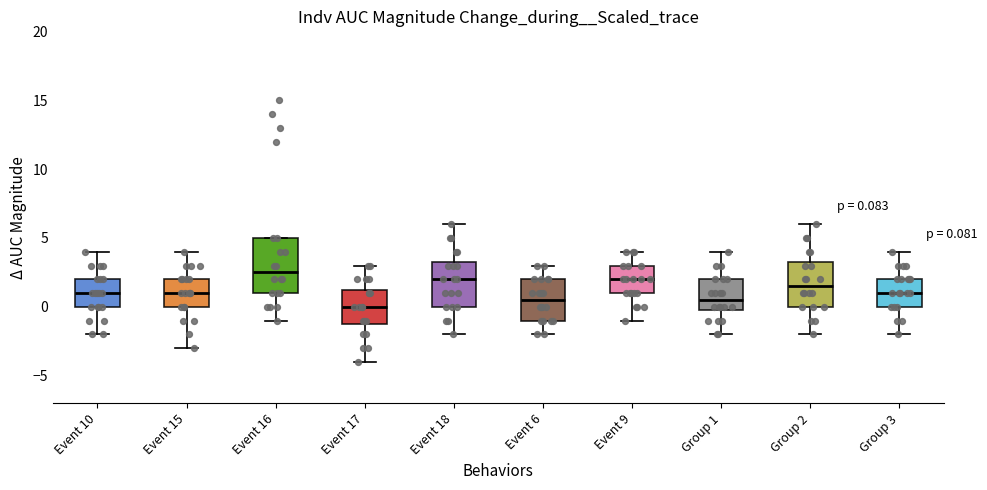

Which box is the tallest, from its lower edge to its upper edge?

Event 16